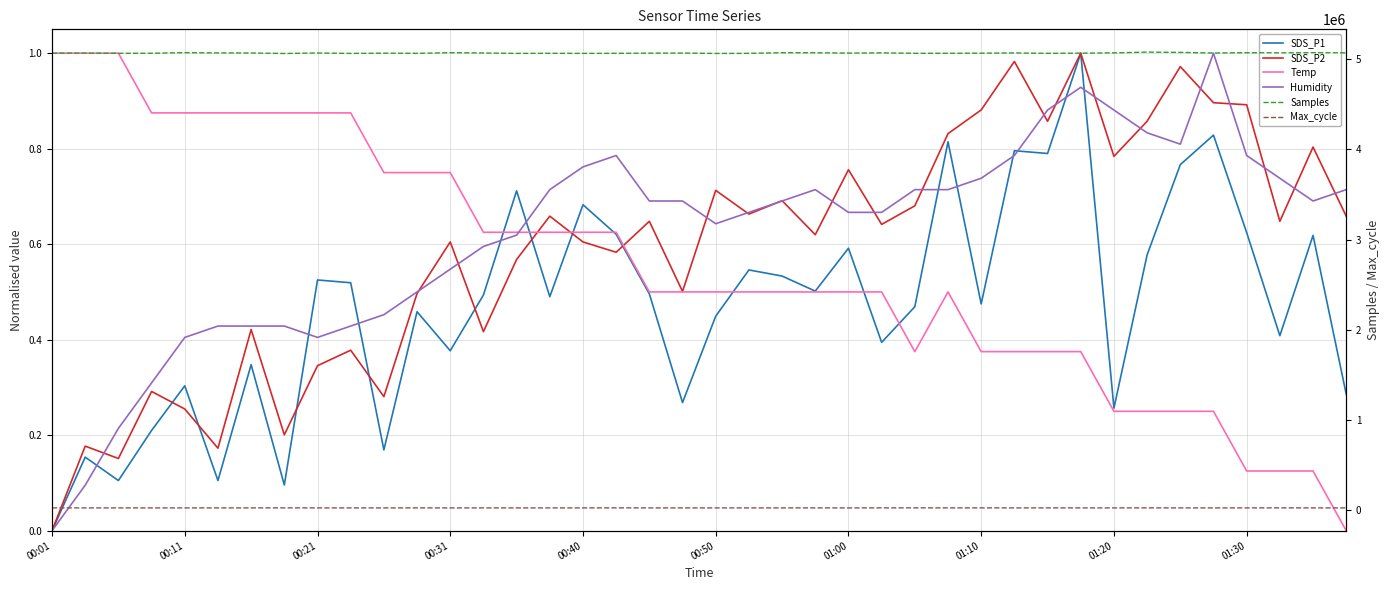

Which has a higher value, 11 or 16?

16